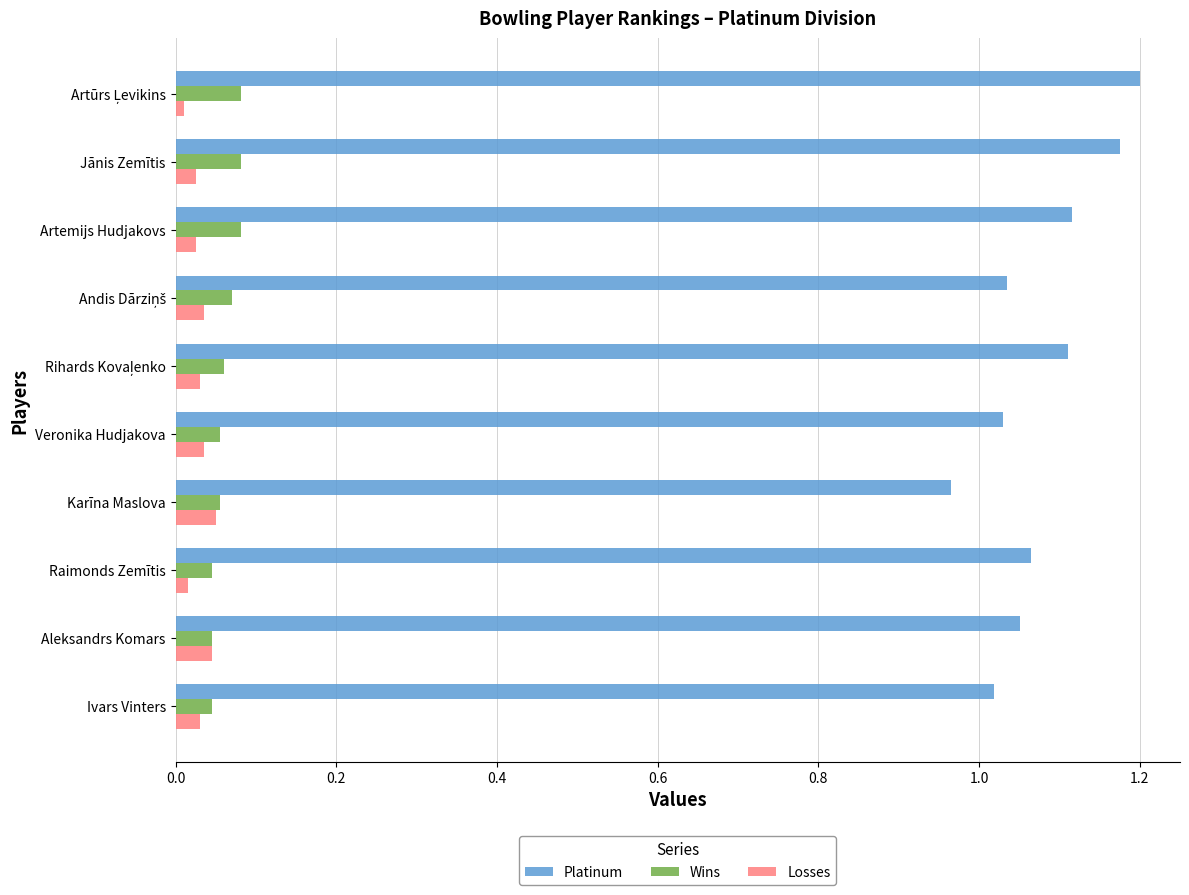

What is the sum of all Wins values?

0.6